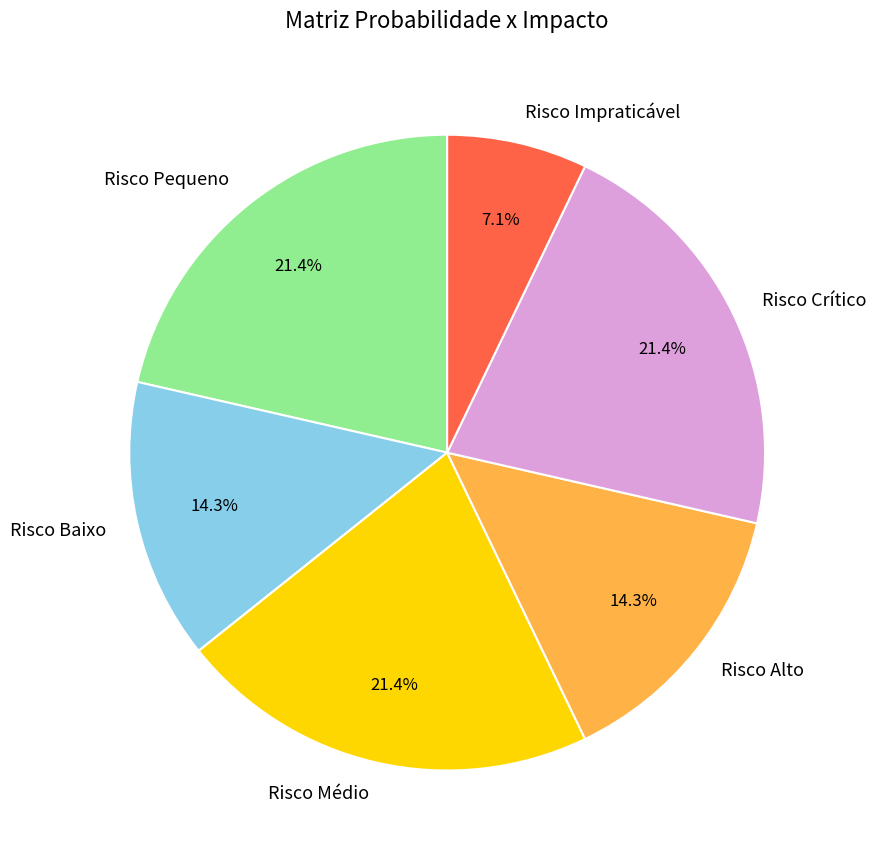

Is it true that Risco Impraticável is 7% of the pie?

True